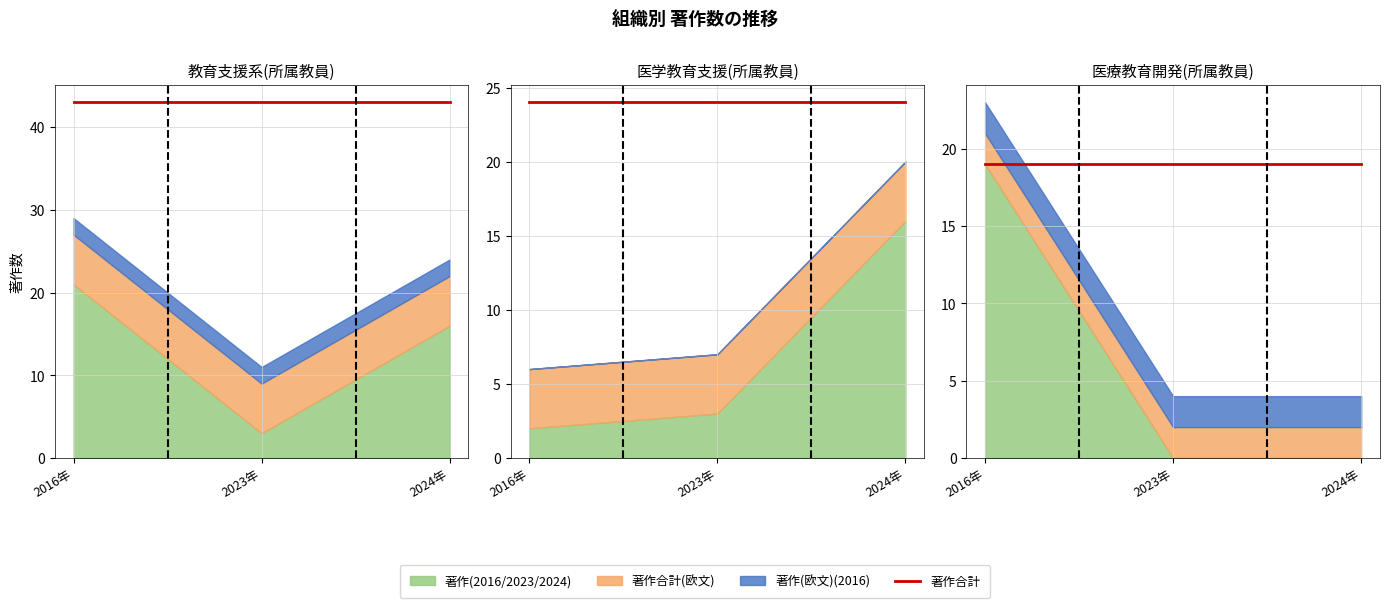

What is the difference between the highest and lowest values at 医療教育開発(所属教員)?

19